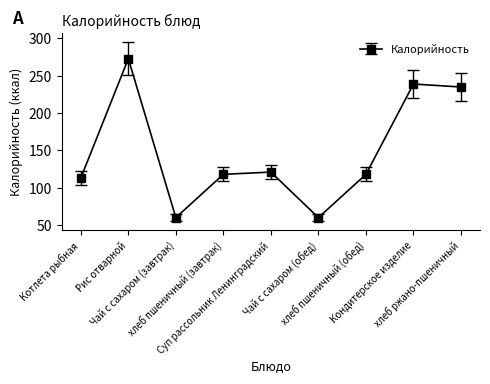

What is the value of the 6th point from the left?

60